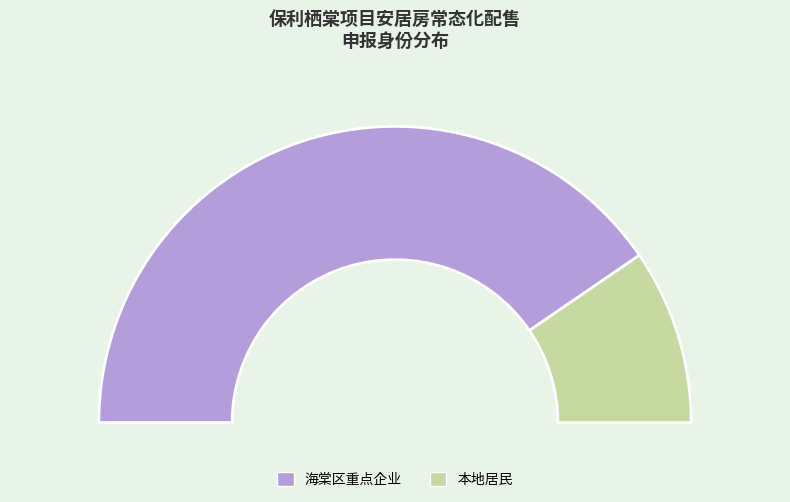

Count the number of slices in the pie.

2